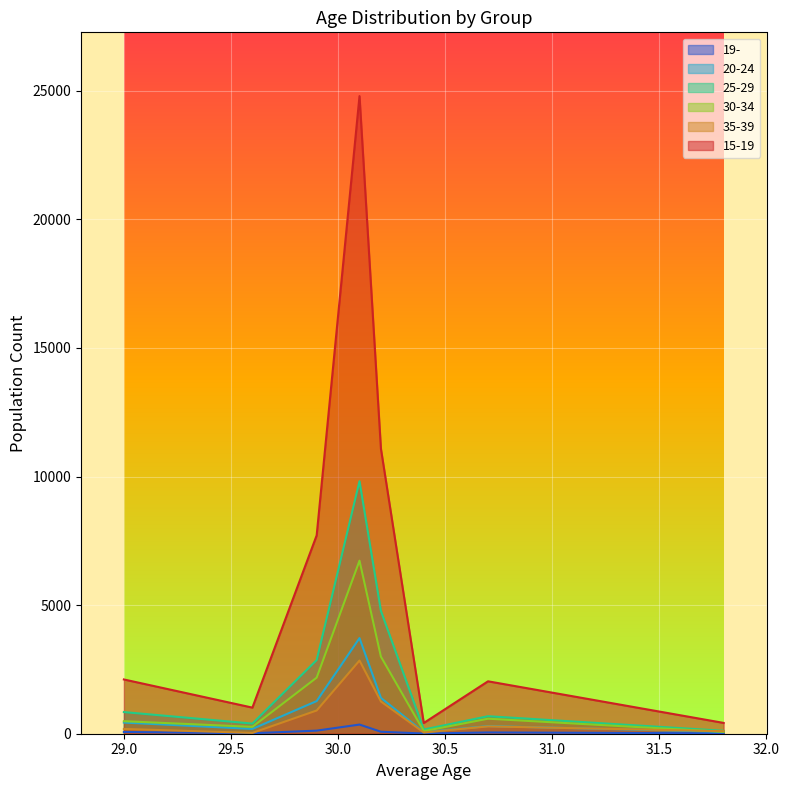

What is the average value of the 15-19 series?

6198